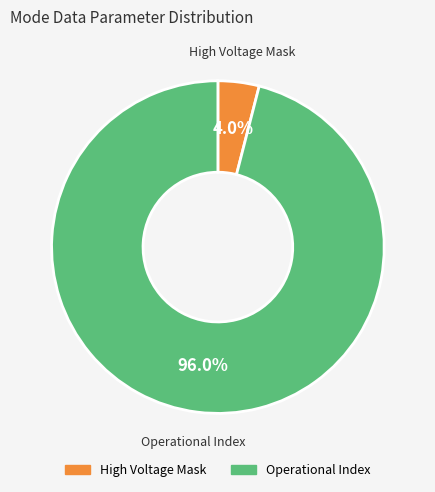

Is there any slice that represents more than half of the pie?

Yes